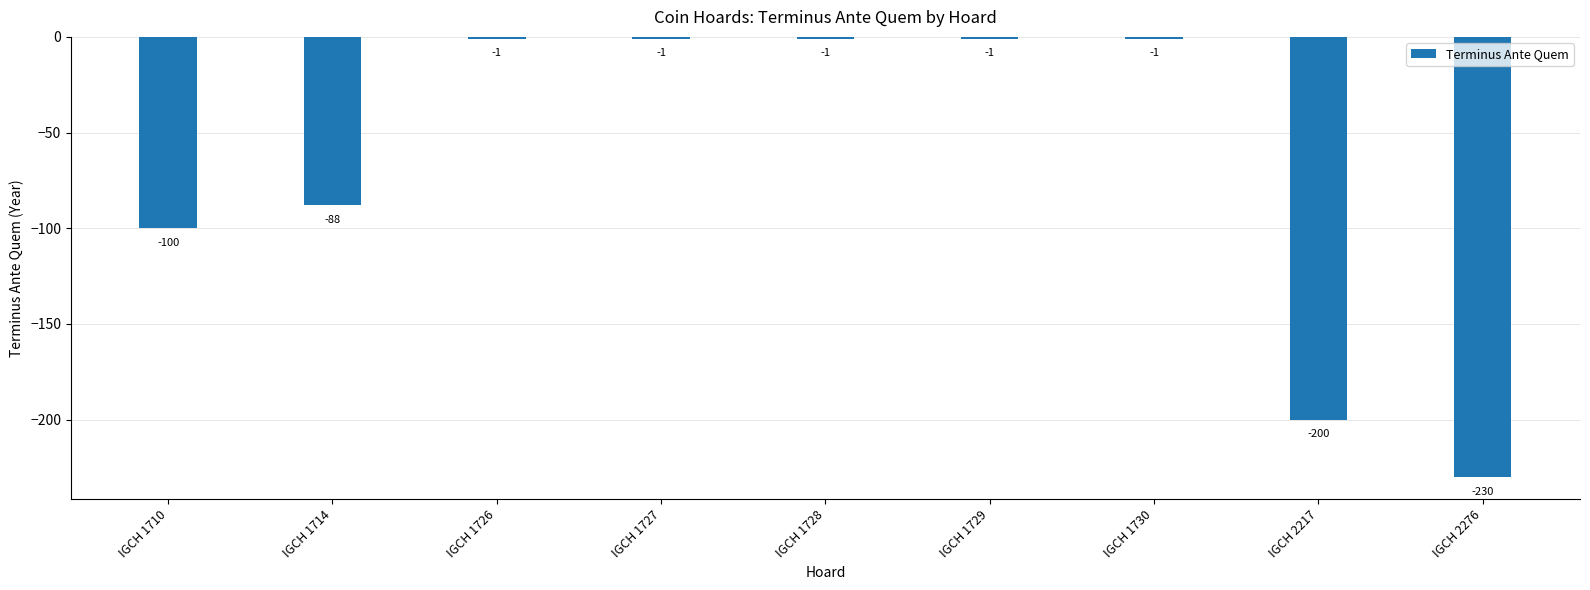

At which label is the value closest to -115?

IGCH 1710